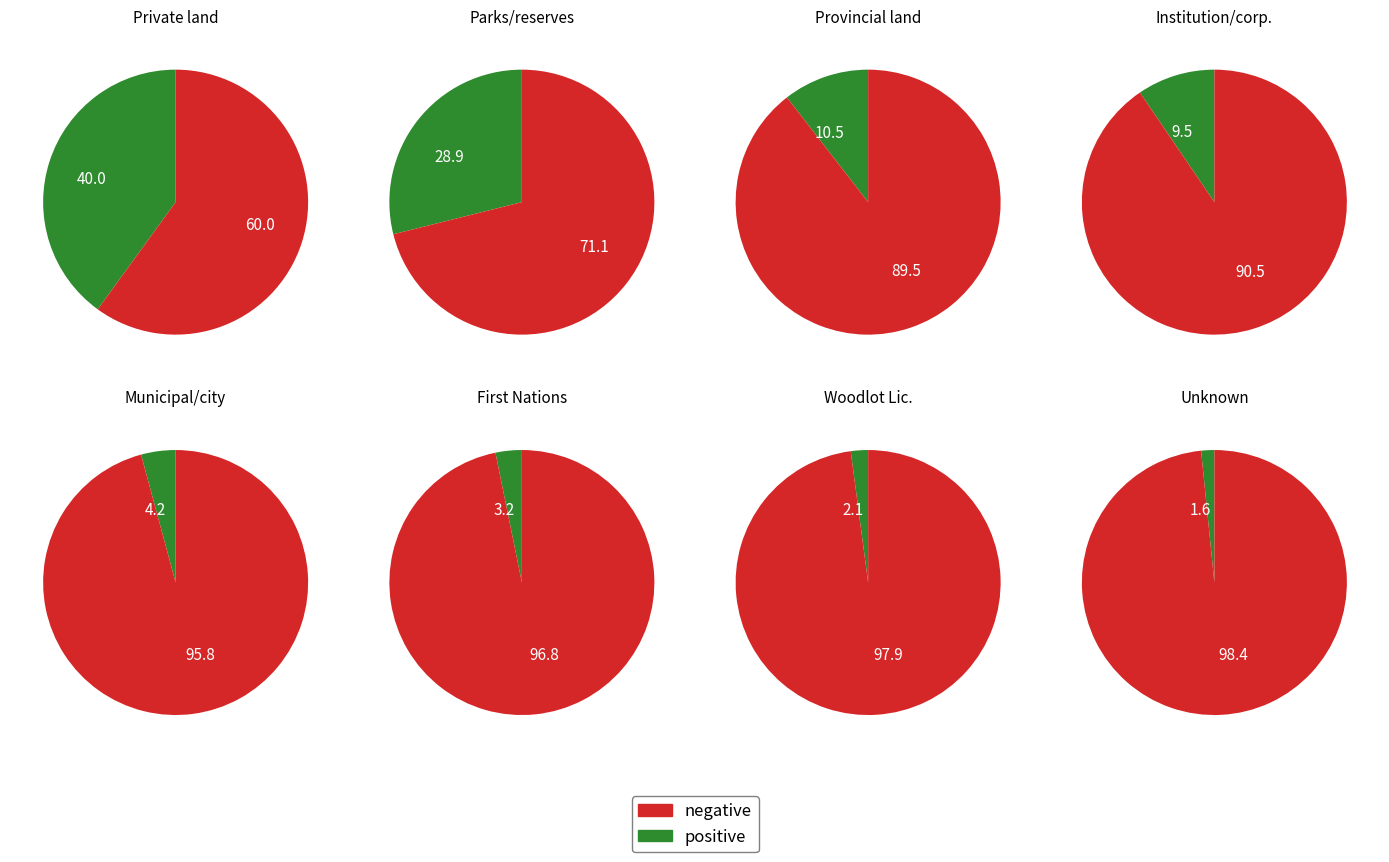

To the nearest percent, what portion does Unknown represent?

2%